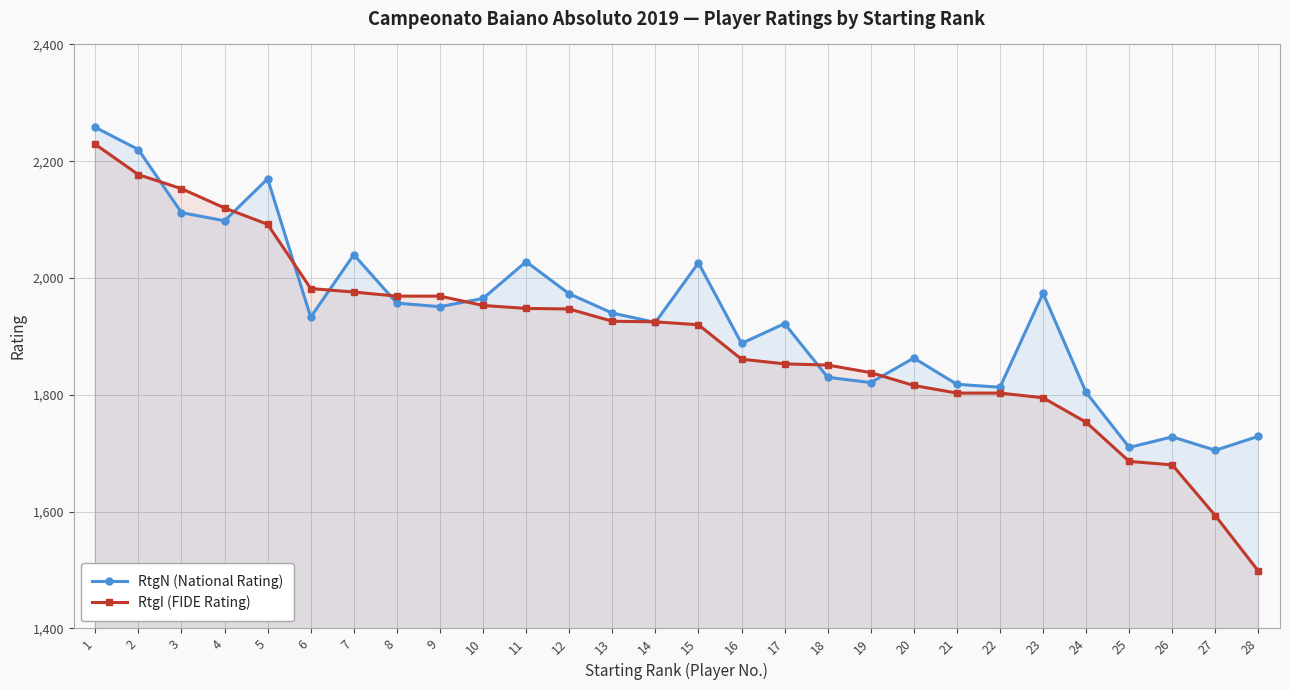

Which series ends up on top after the final intersection of RtgN (National Rating) and RtgI (FIDE Rating)?

RtgN (National Rating)